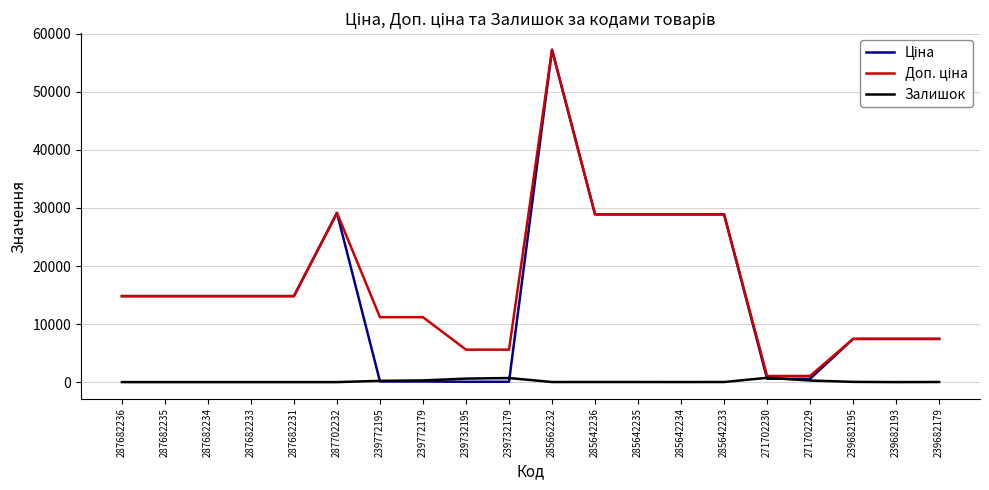

The Залишок series shows 736.0 at 271702230. True or false?

True